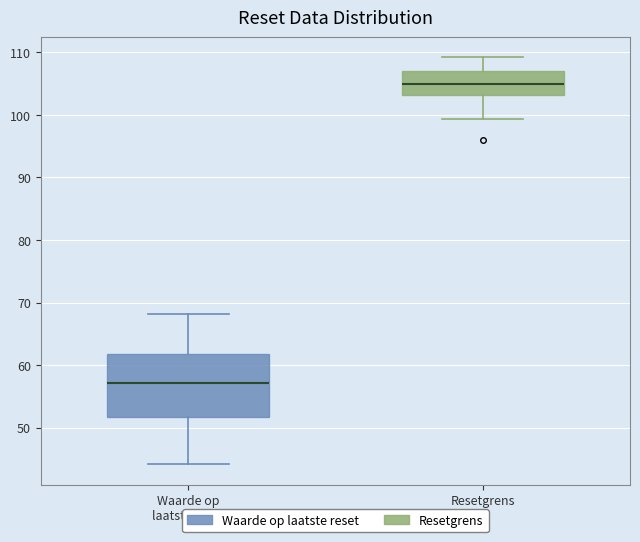

Reading left to right, transcribe this box plot: for each box, give where its median line is, the range the box spans, and where its two whiskers end, as read against the y-axis. The values are not printed on the chart, so give them approximately, as read against the axis.

Waarde op laatste reset: median 57, box 52 to 62, whiskers 44 to 68
Resetgrens: median 105, box 103 to 107, whiskers 99 to 109